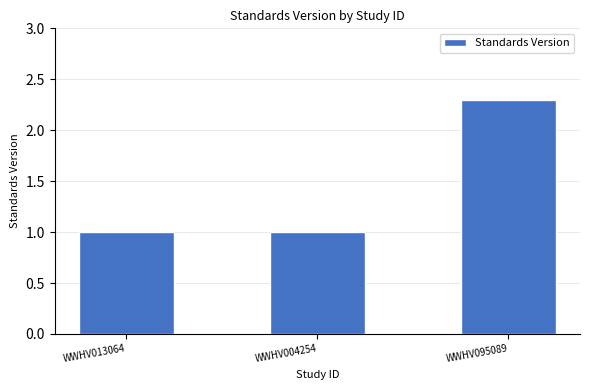

What value does the data have at WWHV013064?

1.0